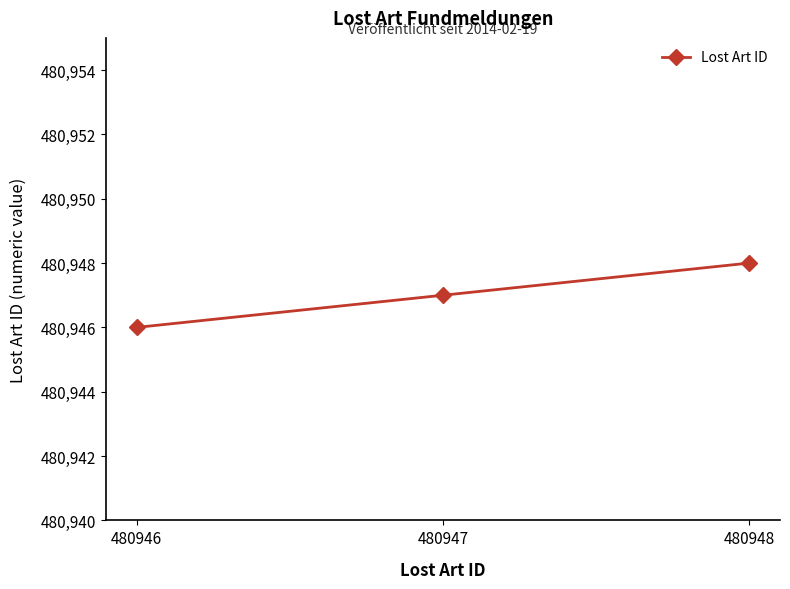

How many lines are shown in the chart?

1